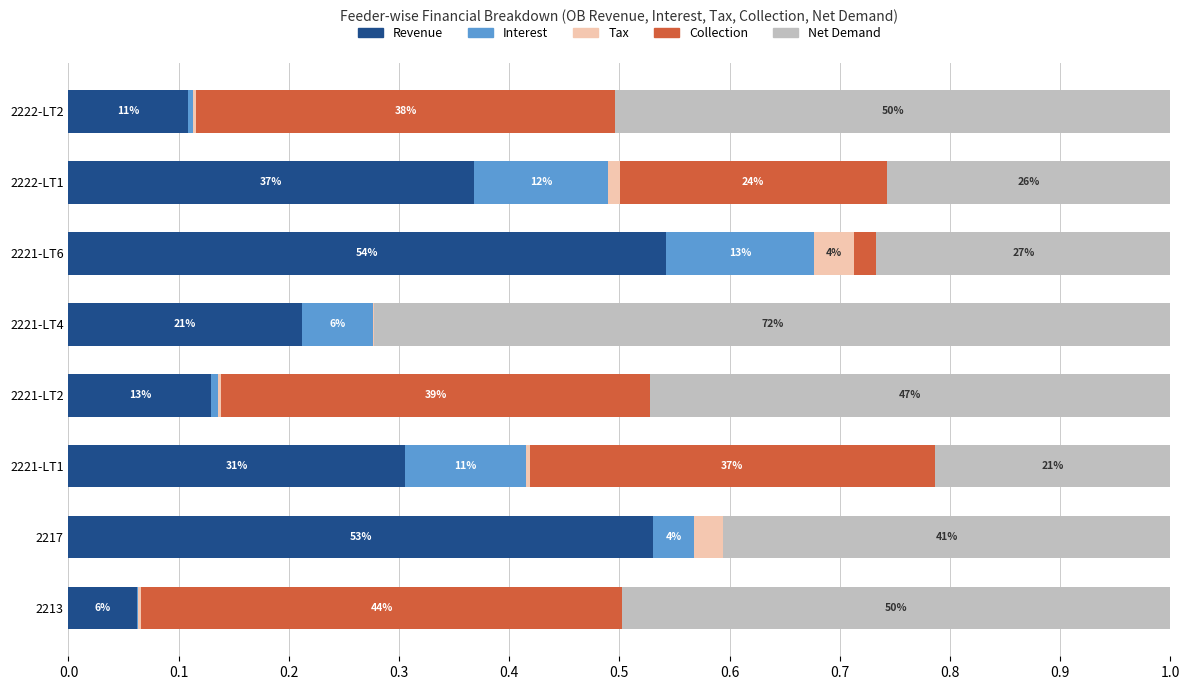

Reading left to right, transcribe all the data shown in this chart.

Revenue: 0.1	0.5	0.3	0.1	0.2	0.5	0.4	0.1
Interest: 0.0	0.0	0.1	0.0	0.1	0.1	0.1	0.0
Tax: 0.0	0.0	0.0	0.0	0.0	0.0	0.0	0.0
Collection: 0.4	0.0	0.4	0.4	0.0	0.0	0.2	0.4
Net Demand: 0.5	0.4	0.2	0.5	0.7	0.3	0.3	0.5